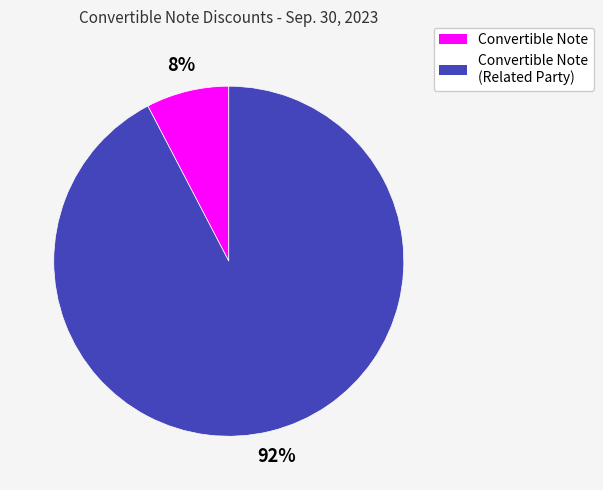

Which has a higher value, Convertible Note or Convertible Note (Related Party)?

Convertible Note (Related Party)